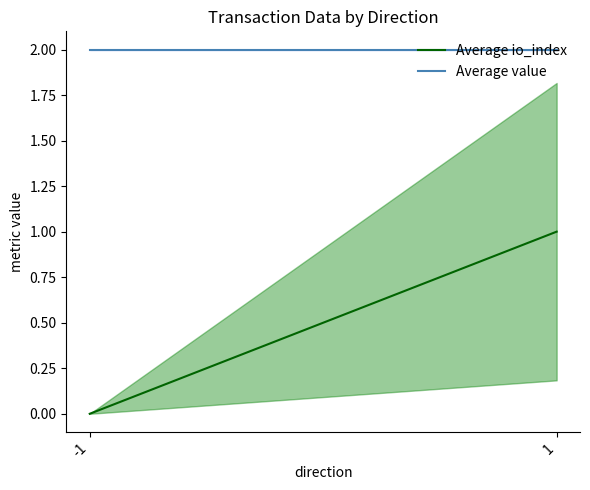

What is the maximum value for Average io_index?

1.0